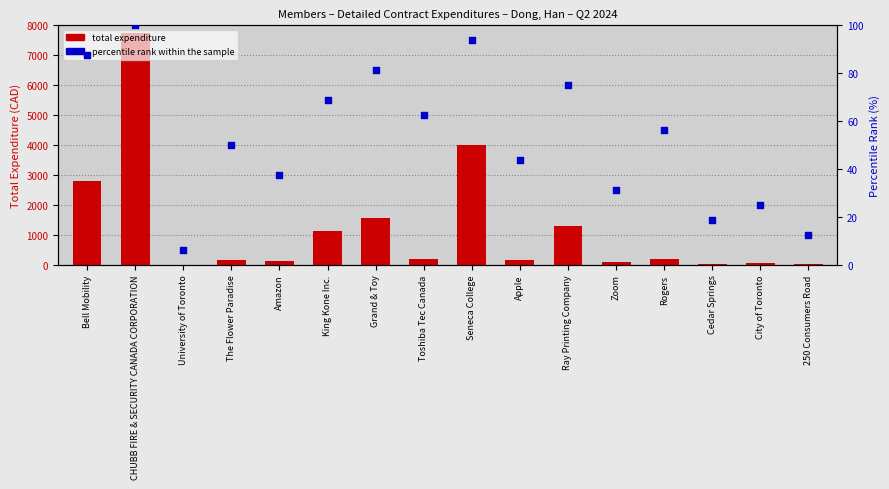

Which series contains the lowest Y value?

total expenditure